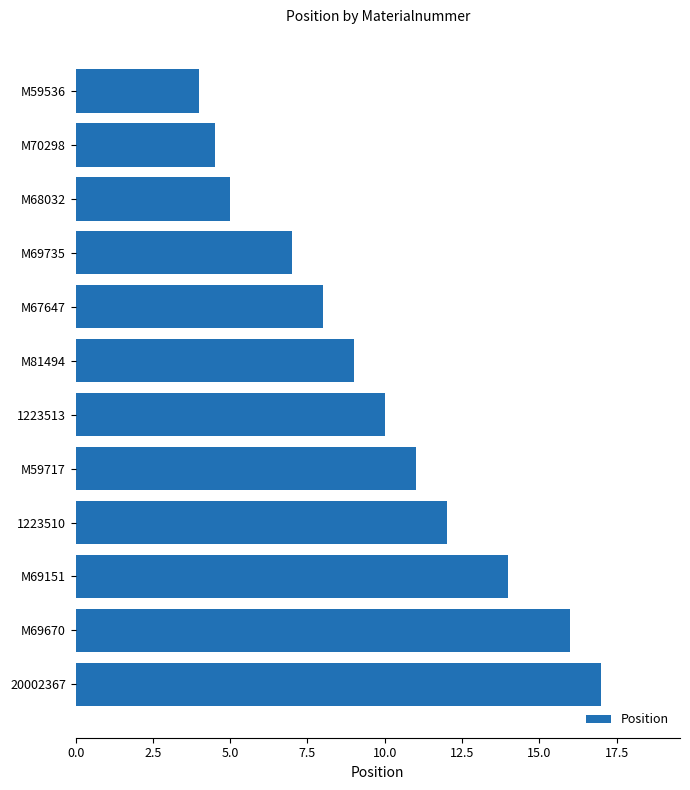

List the labels in order of value, smallest first.

M59536, M70298, M68032, M69735, M67647, M81494, 1223513, M59717, 1223510, M69151, M69670, 20002367